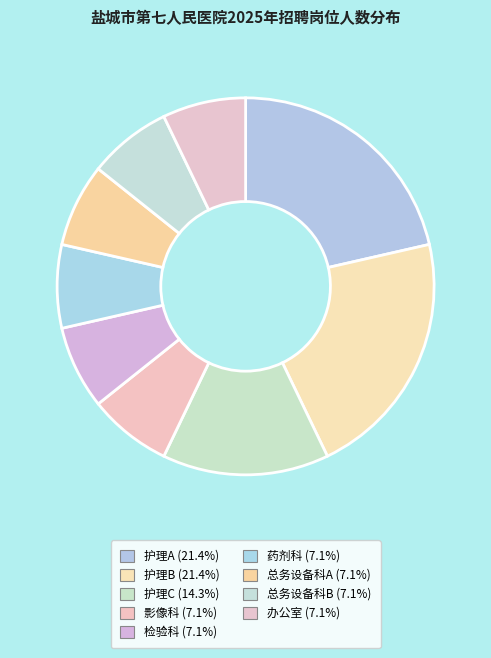

Rank the categories by value from highest to lowest.

护理A, 护理B, 护理C, 影像科, 检验科, 药剂科, 总务设备科A, 总务设备科B, 办公室